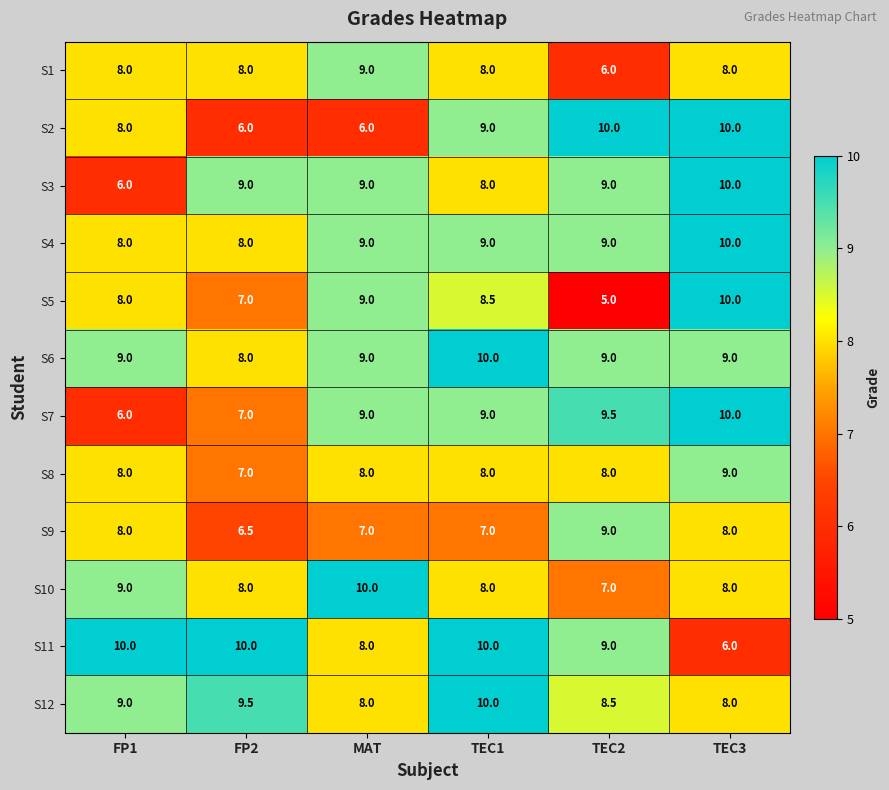

What is the spread (max minus min) of values at TEC2?

5.0